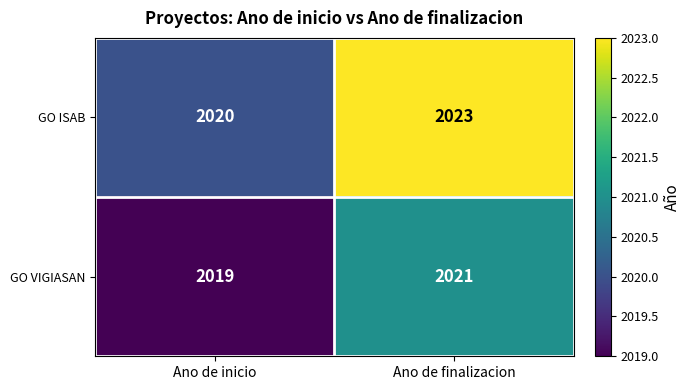

What is the difference between the GO ISAB values at Ano de inicio and Ano de finalizacion?

3